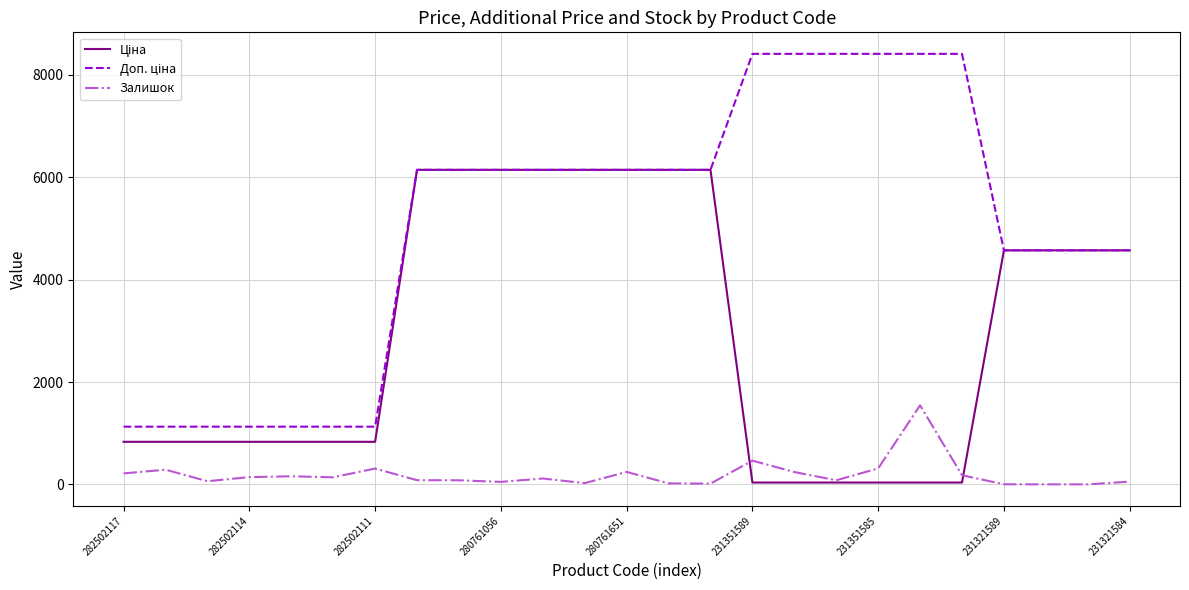

What is the maximum value shown in the chart?

8408.0